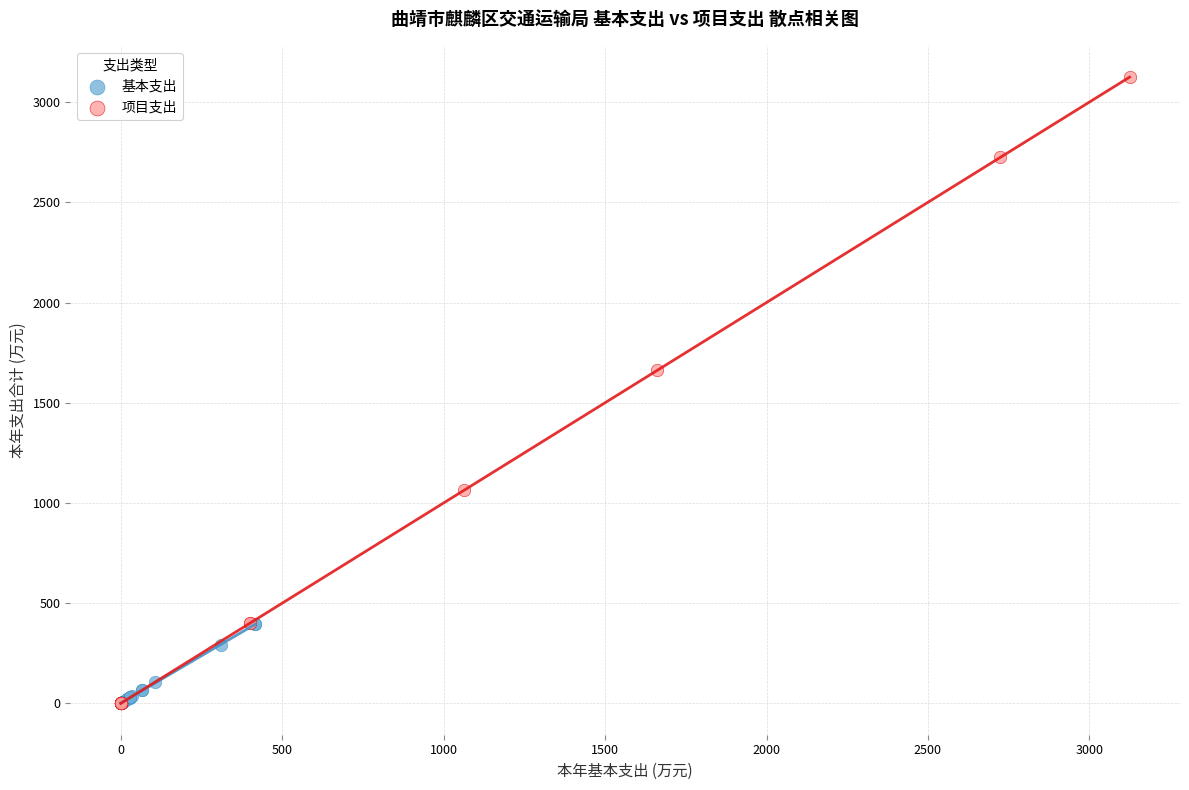

Which series has the largest Y range (max minus min)?

项目支出